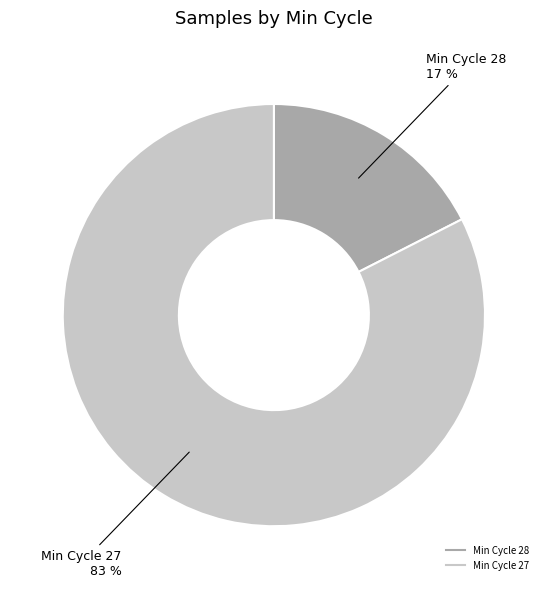

To the nearest percent, what is the average slice percentage?

50%